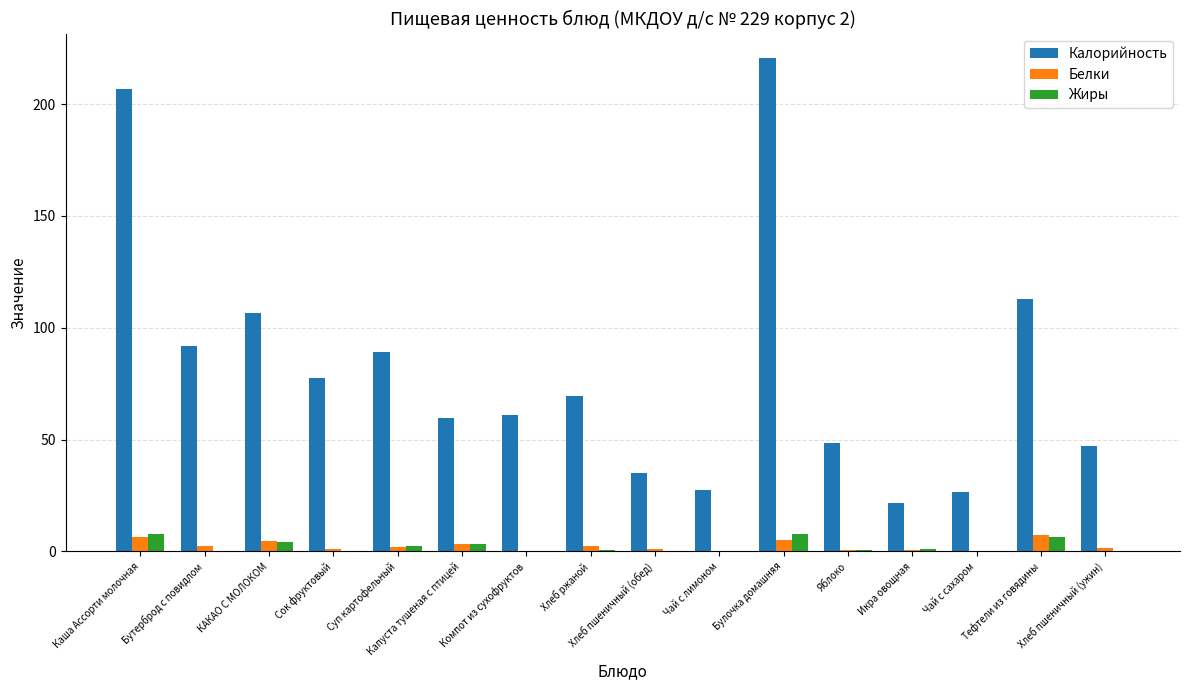

What is the sum of all Жиры values?

34.5